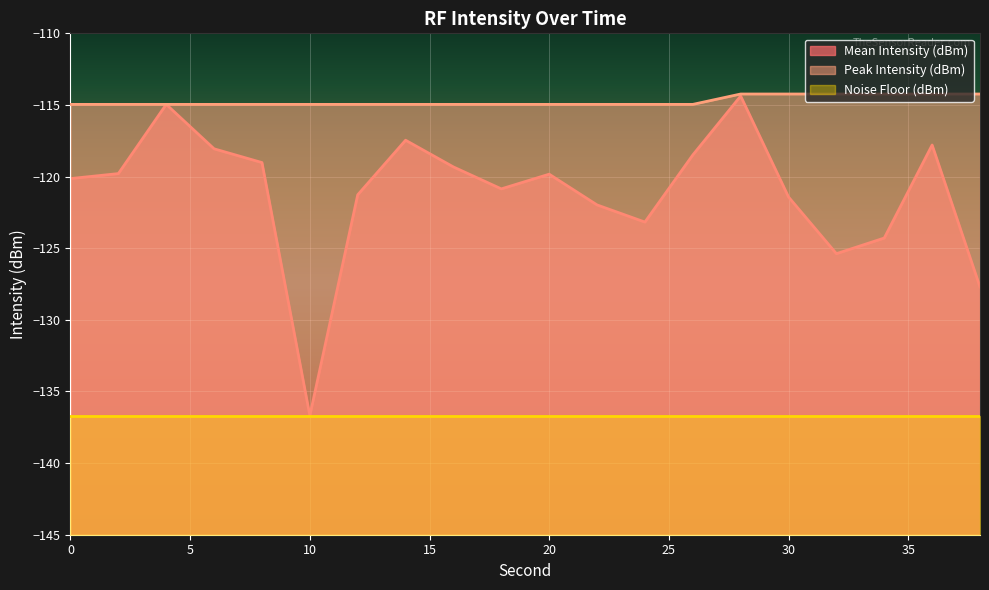

What is the value of the Mean Intensity (dBm) point at the 20th from the left?

-127.7